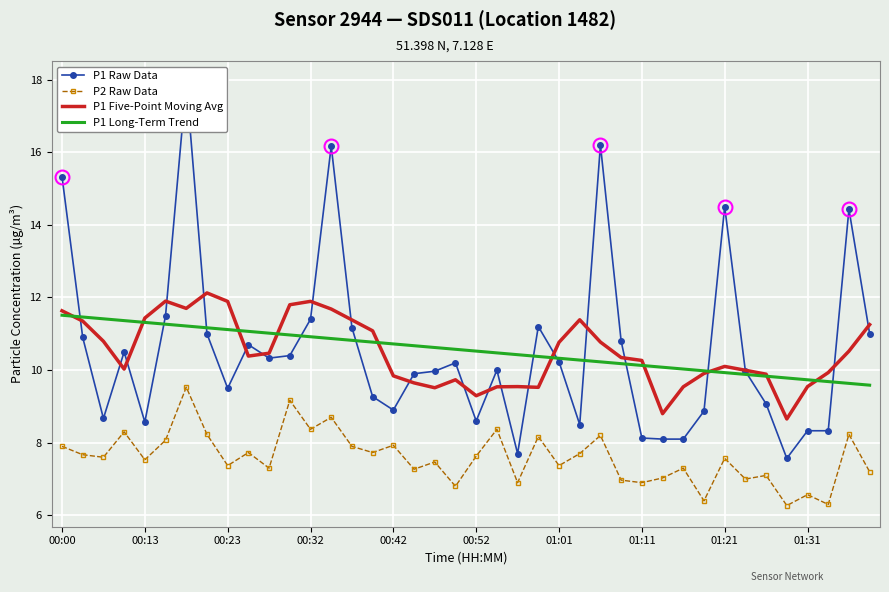

The value of P1 Five-Point Moving Avg at 01:21 is 16.2. True or false?

False